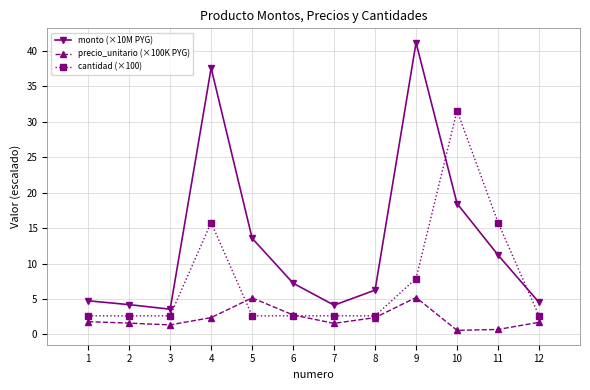

Which series has the largest total across all categories?

monto (×10M PYG)